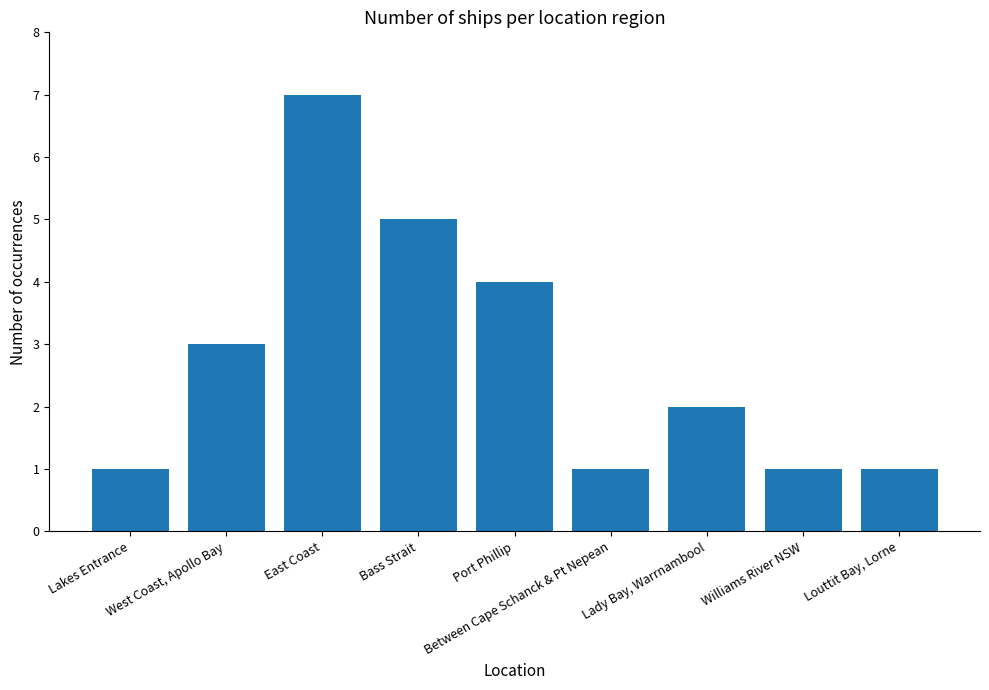

The chart shows a value of 1 at Lakes Entrance. True or false?

True